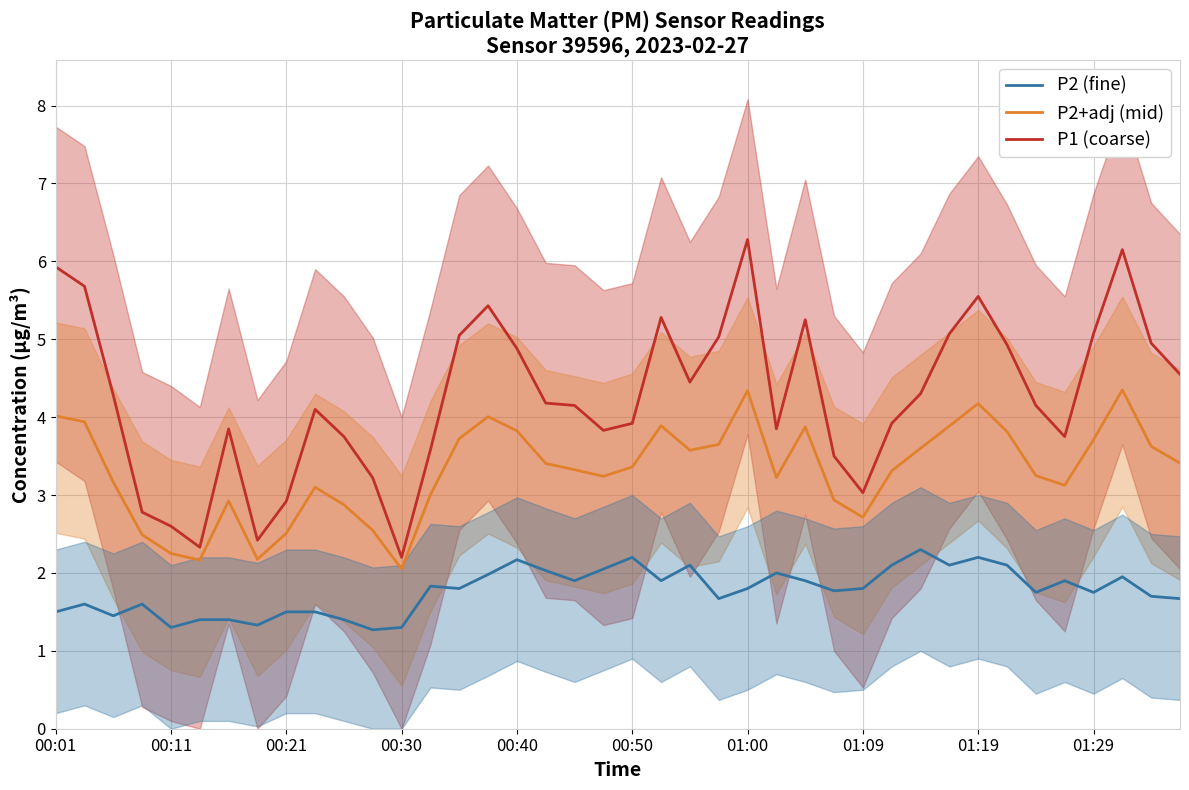

What are all the series names shown in the legend?

P2 (fine), P2+adj (mid), P1 (coarse)